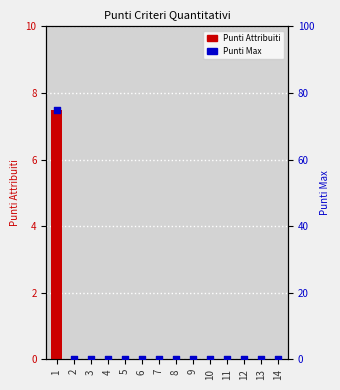

At which category is the sum across all series the highest?

1